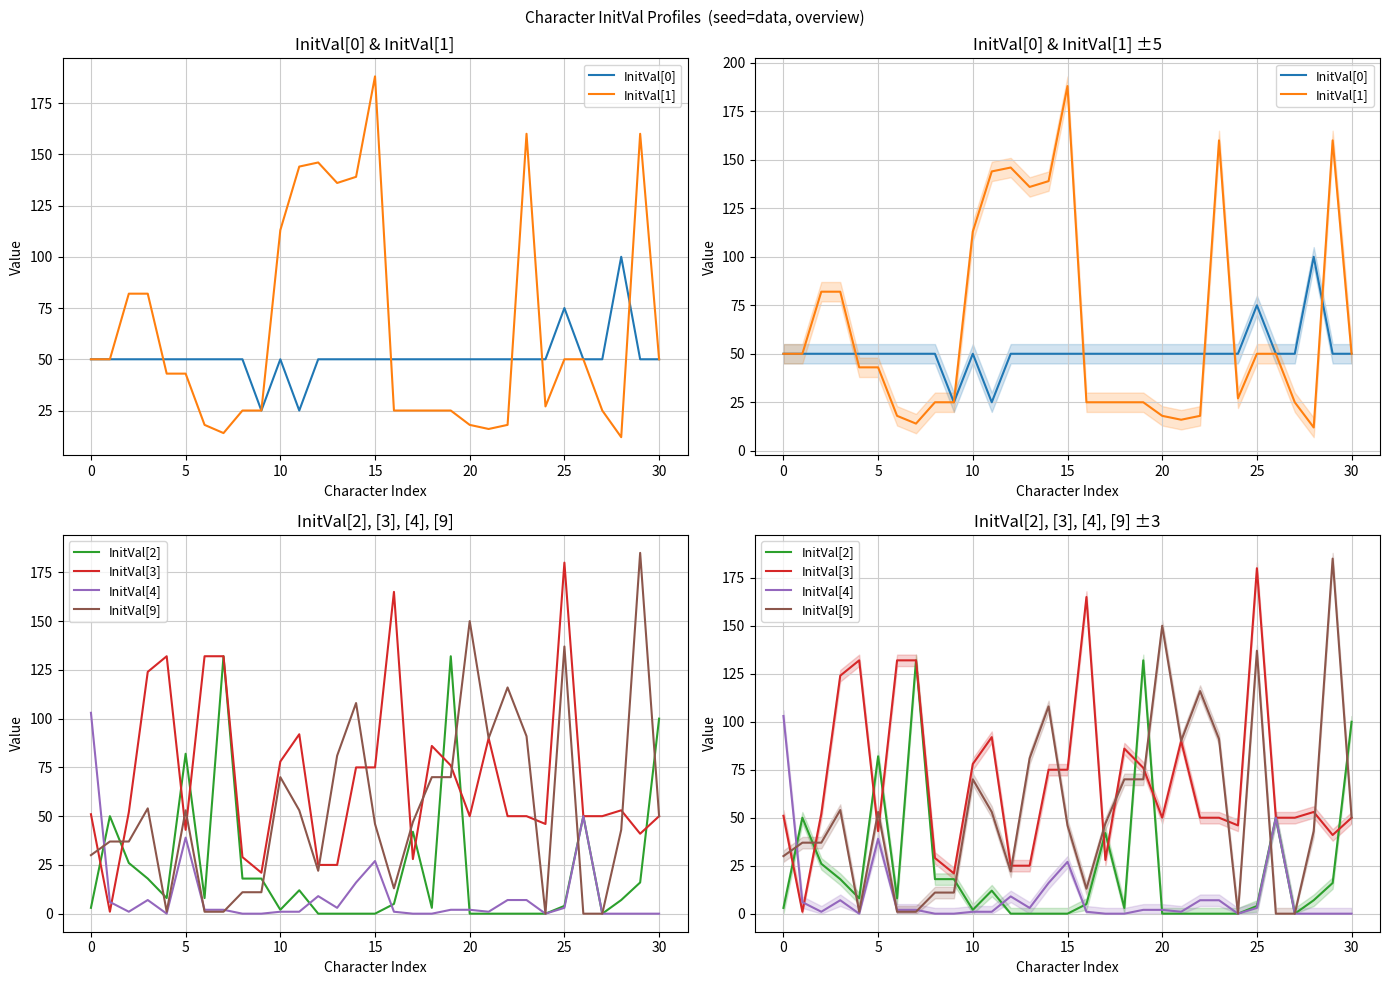

At how many categories does at least one series exceed 11?

31